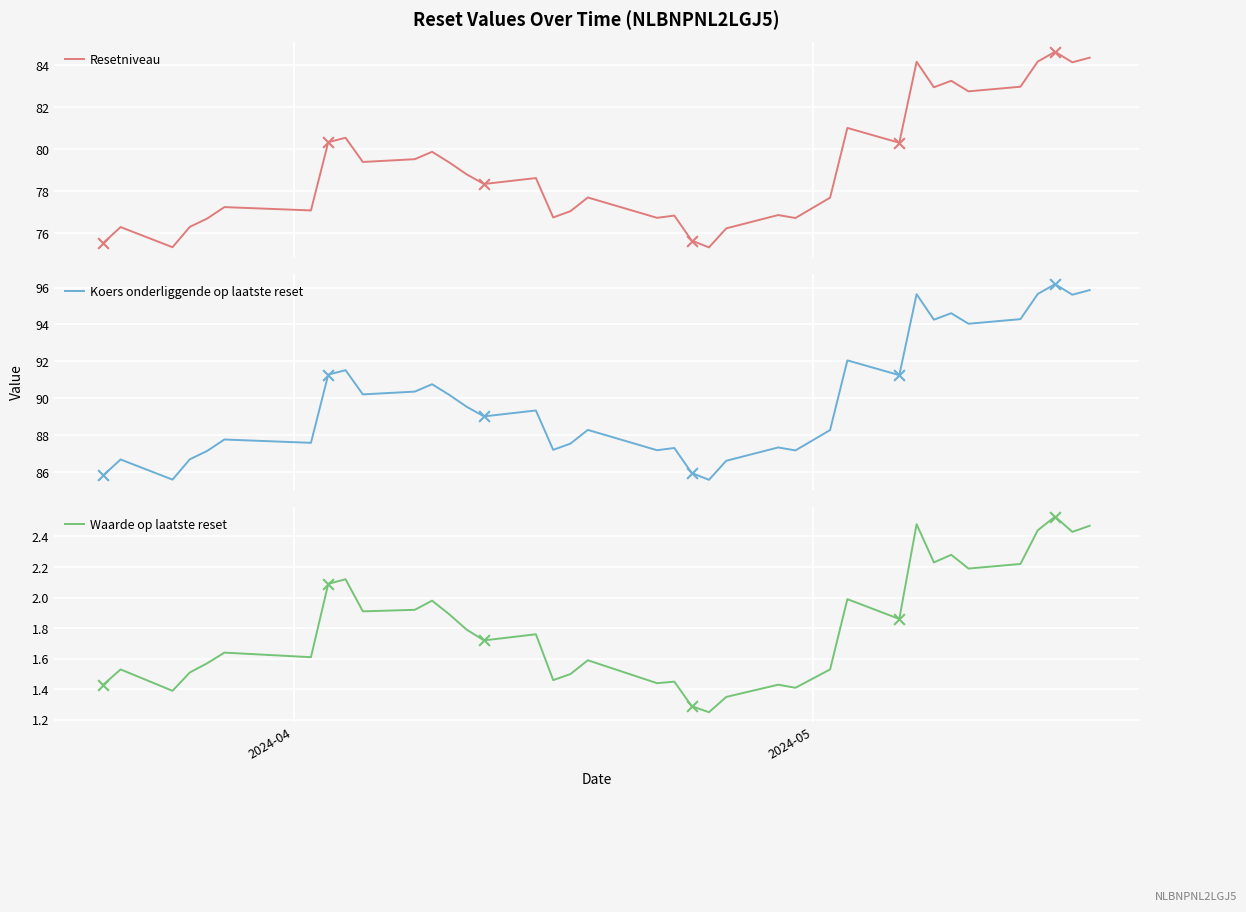

Which series has the largest total across all categories?

Koers onderliggende op laatste reset